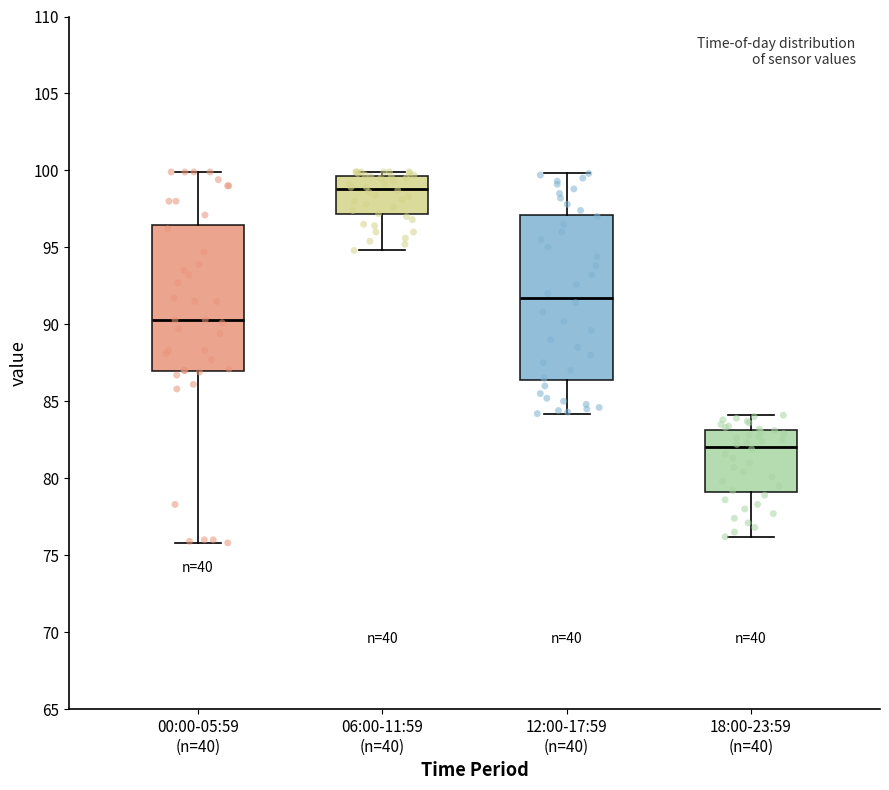

Reading left to right, read every box against the y-axis: the position of its median line, the range the box covers, and the ends of its whiskers. The values are not printed on the chart, so give them approximately, as read against the axis.

00:00-05:59 (n=40): median 90.5, box 87.0 to 96.5, whiskers 76.0 to 100.0
06:00-11:59 (n=40): median 99.0, box 97.0 to 99.5, whiskers 95.0 to 100.0
12:00-17:59 (n=40): median 91.5, box 86.5 to 97.0, whiskers 84.0 to 100.0
18:00-23:59 (n=40): median 82.0, box 79.0 to 83.0, whiskers 76.0 to 84.0